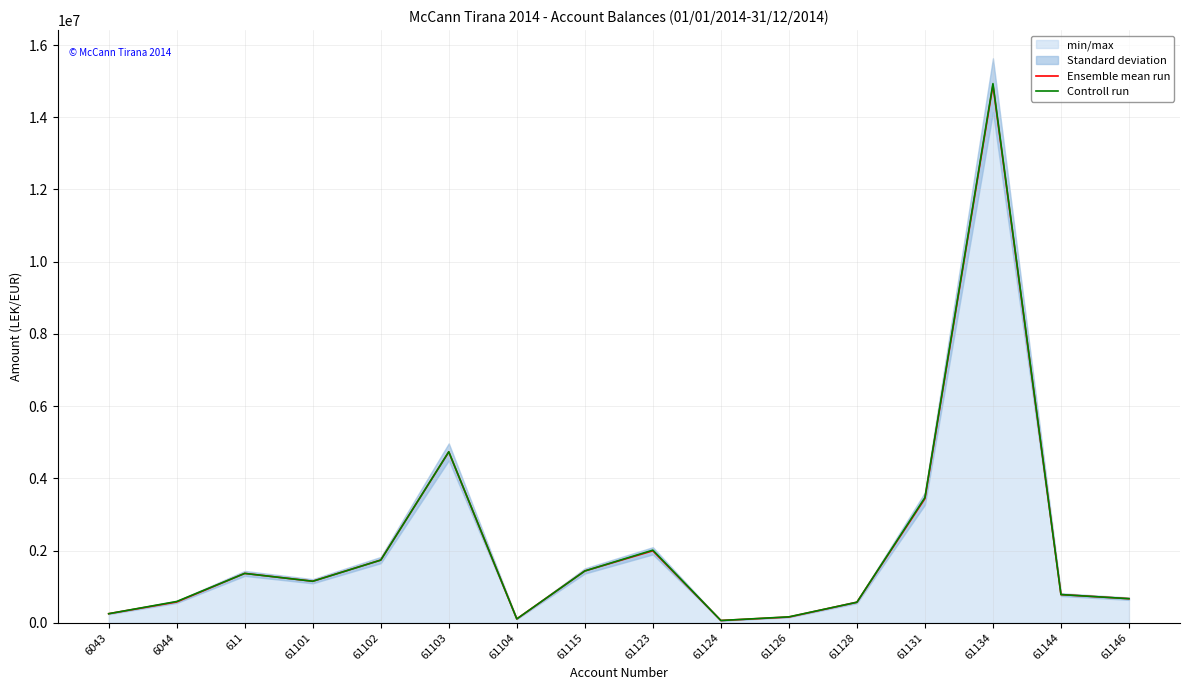

Which has a higher value, 61126 or 611?

611